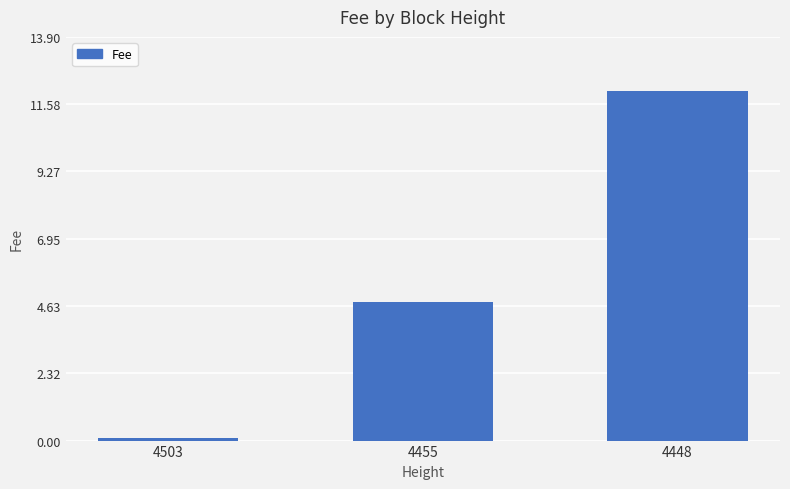

What is the average value?

5.6